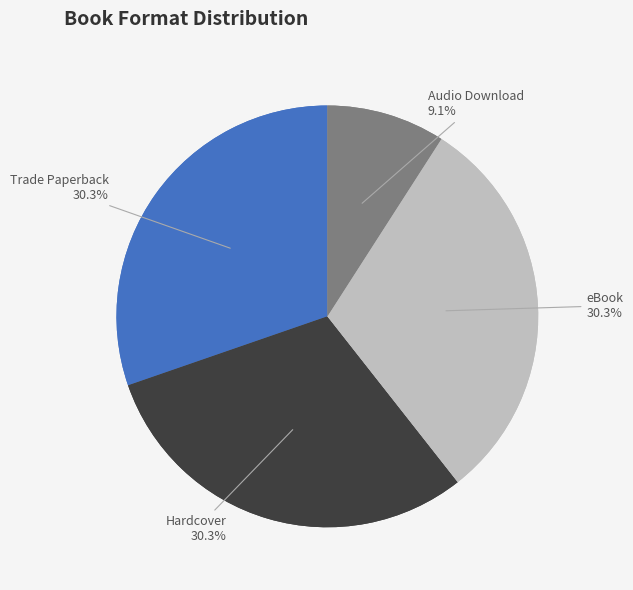

Is there any slice that represents more than half of the pie?

No